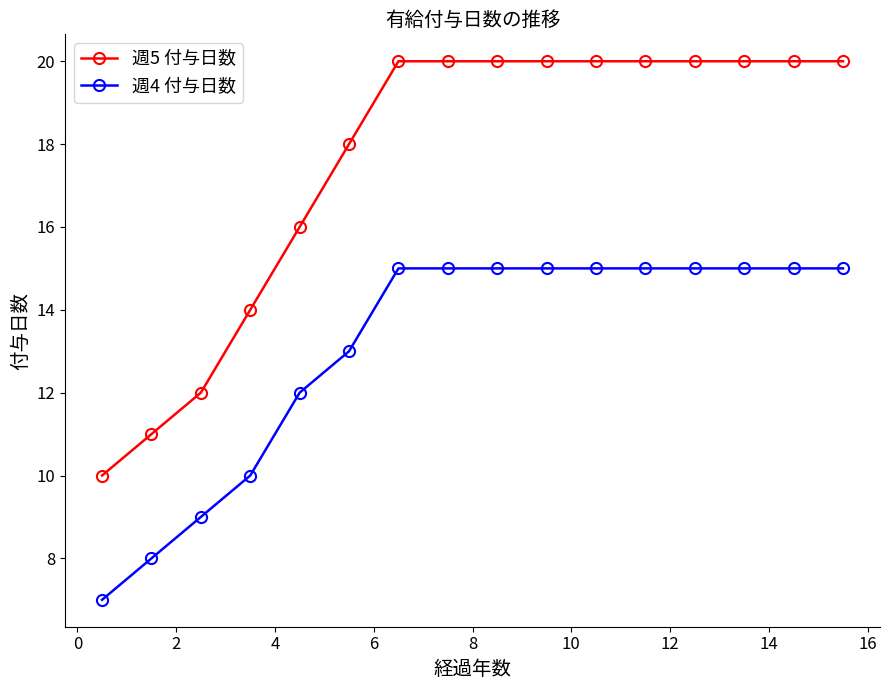

What is the average value of the 週4 付与日数 series?

13